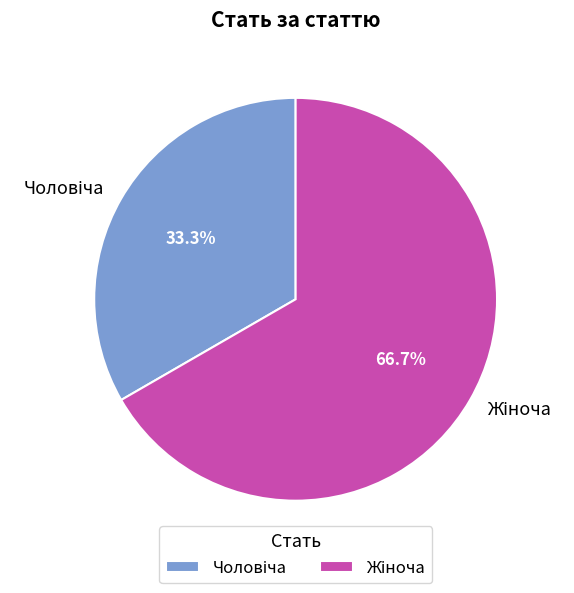

Is there a majority slice in this chart?

Yes